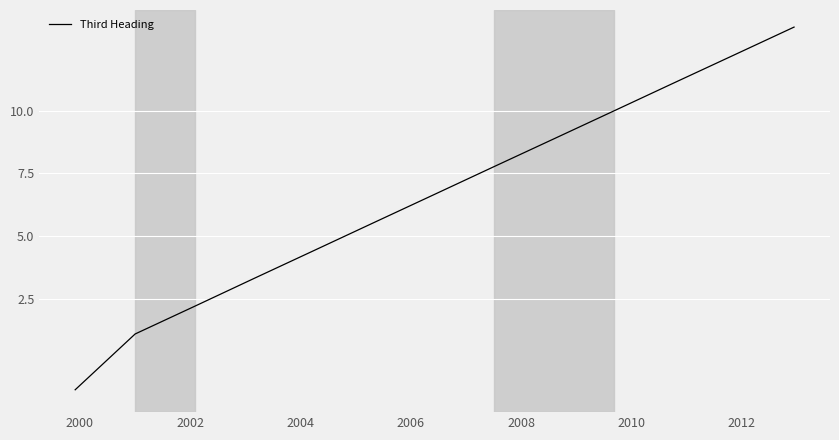

What is the smallest value displayed?

-1.1